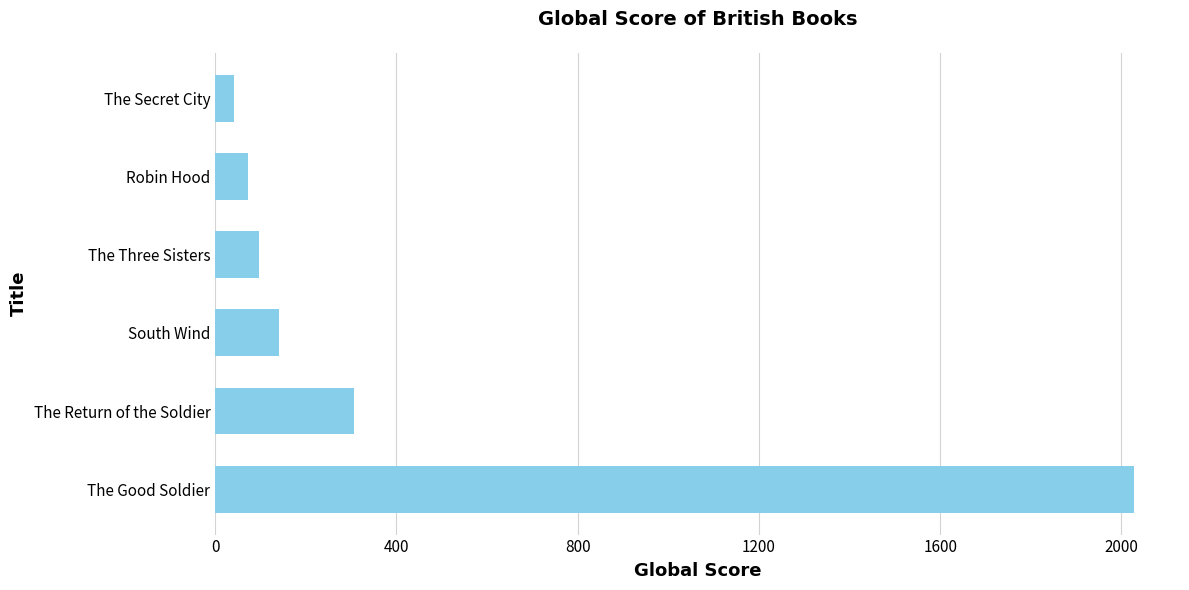

How many distinct data groups are displayed?

1